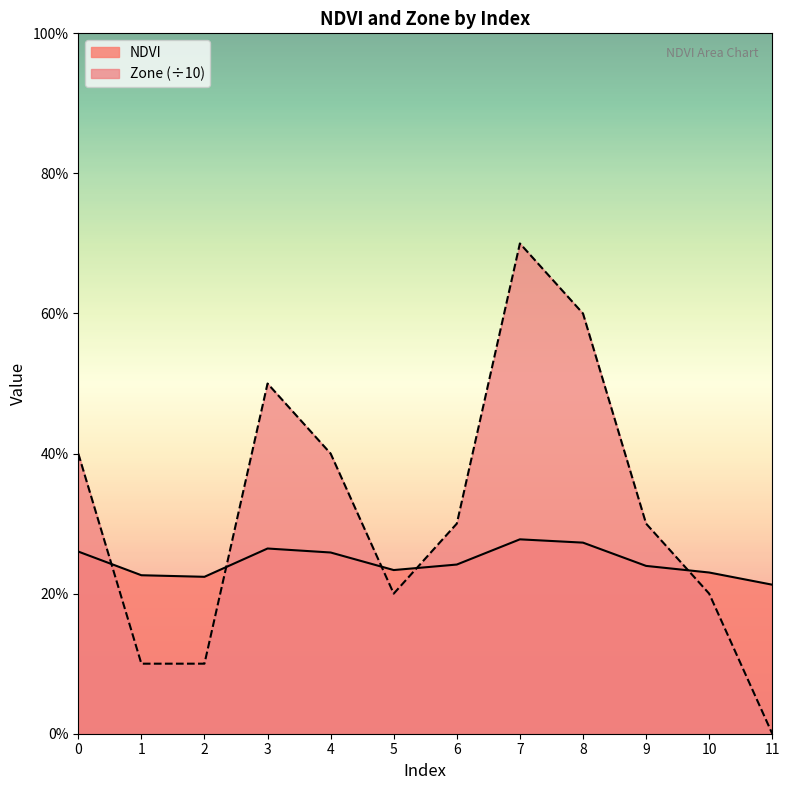

What is the difference between the highest and lowest values at 9?

0.1